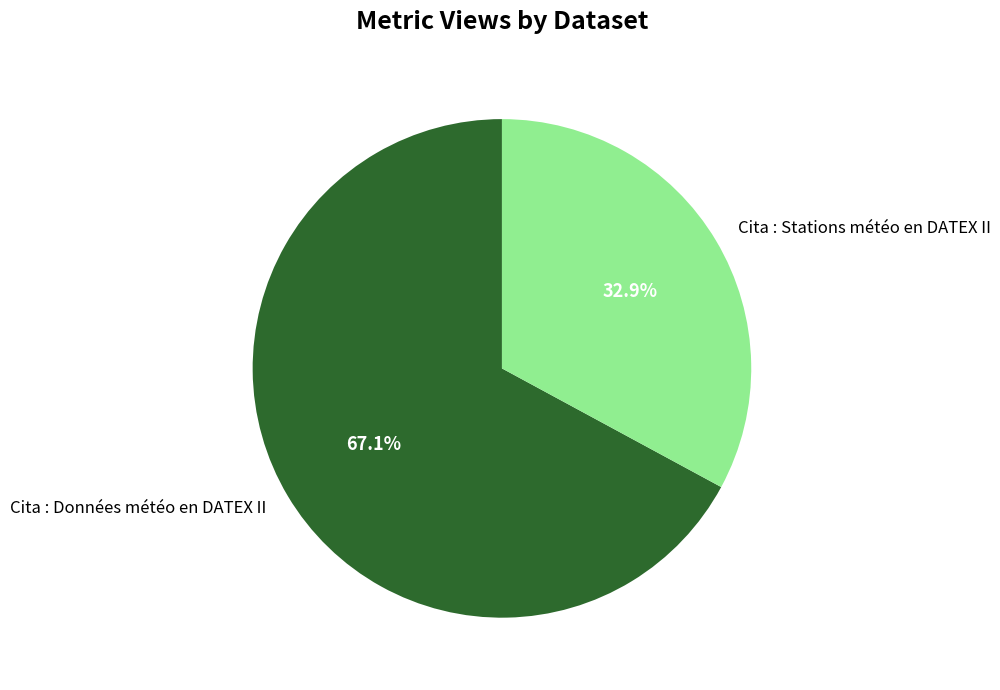

Count the number of slices in the pie.

2